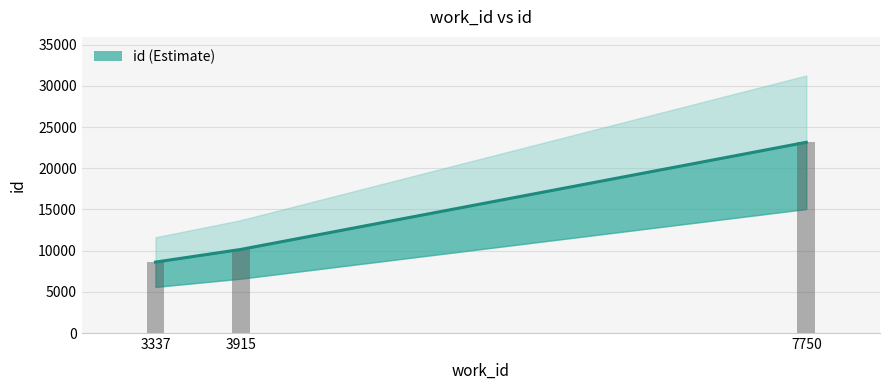

Are the bars grouped side by side (vs. stacked)?

No